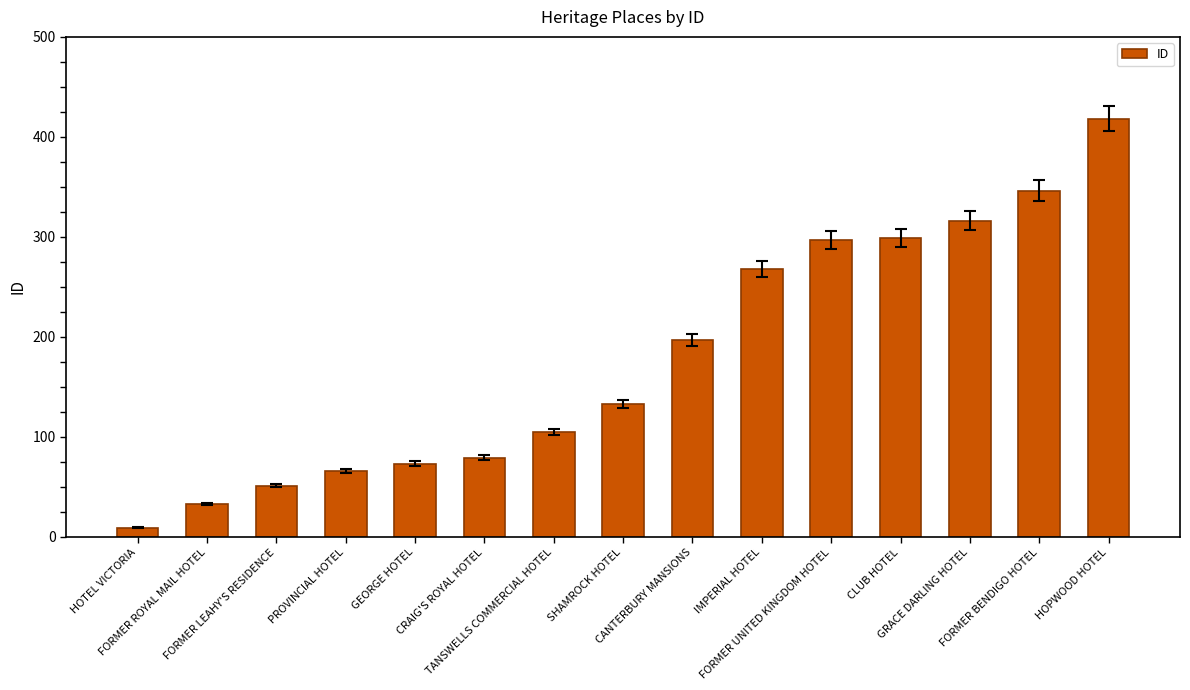

What position from the left is FORMER ROYAL MAIL HOTEL?

2